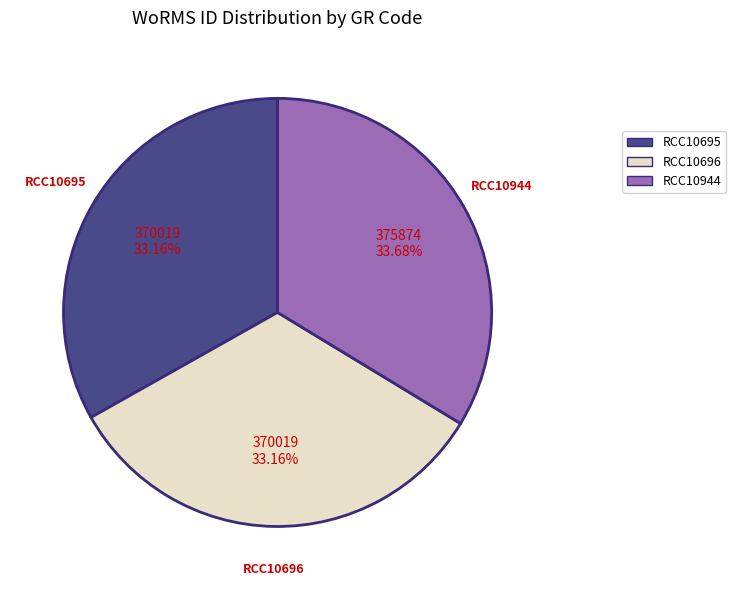

Does any single category account for the majority?

No